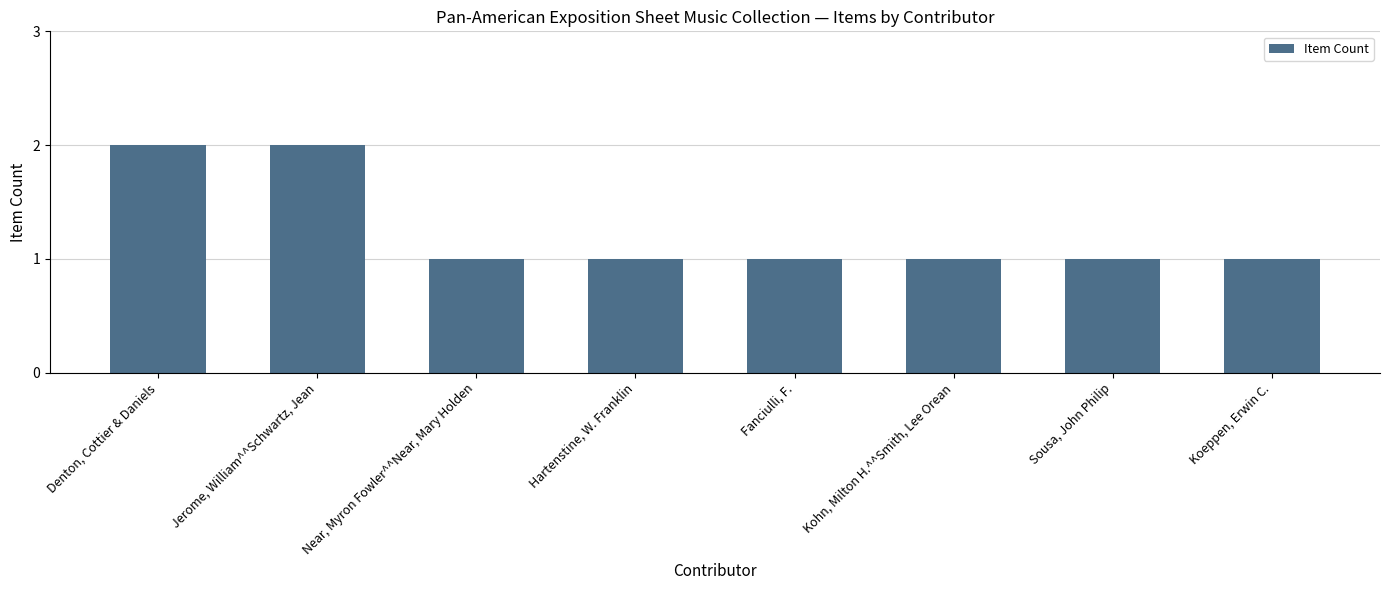

Approximately how many times larger is the value at Hartenstine, W. Franklin compared to Denton, Cottier & Daniels?

0.5